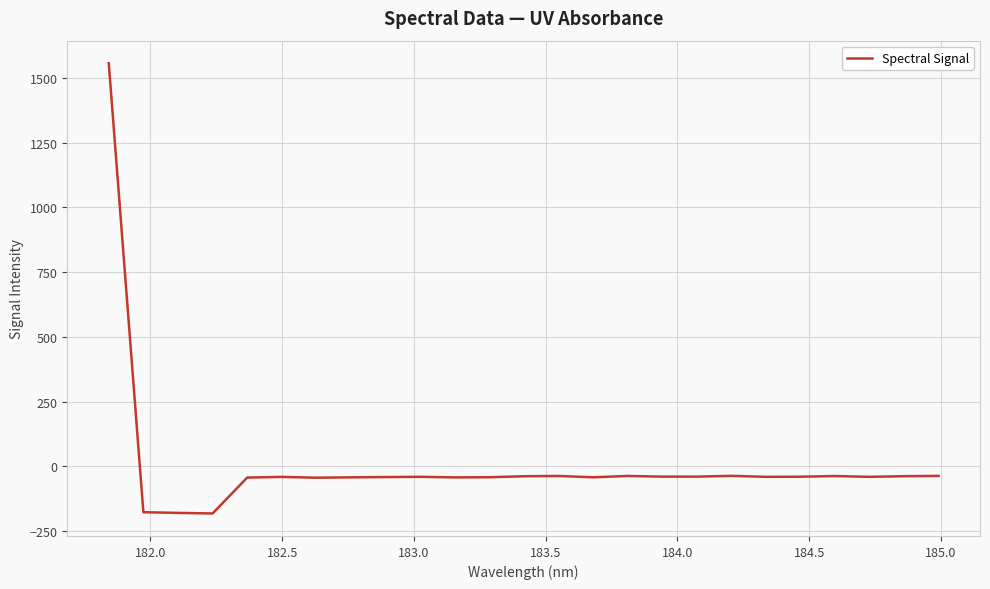

What is the difference between the maximum and minimum values?

1739.1